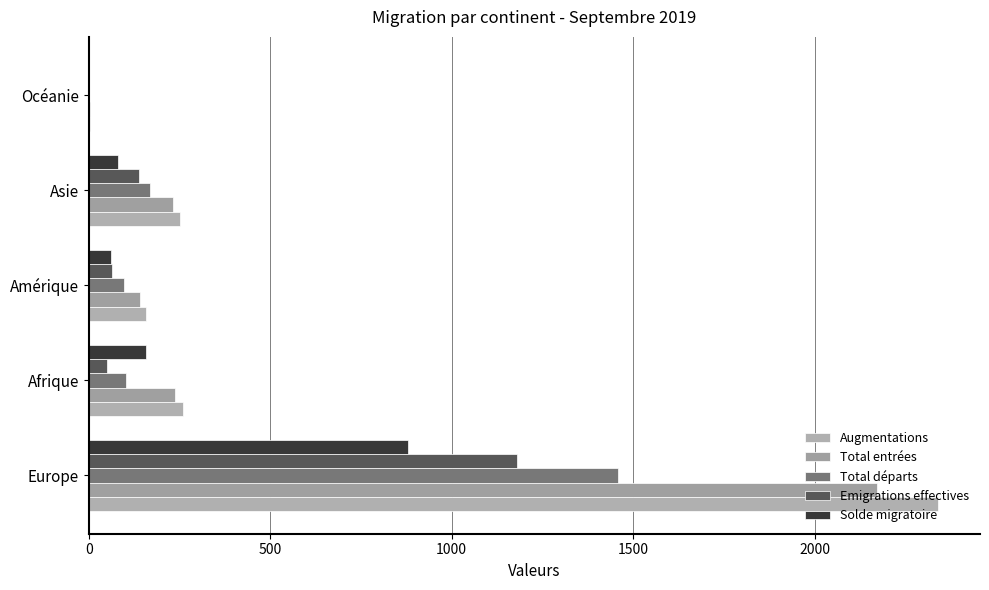

What is the sum of all Augmentations values?

3012